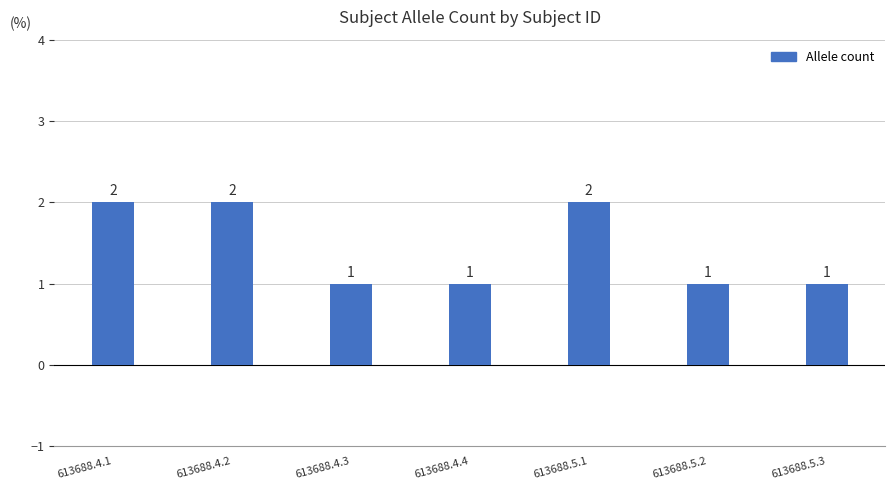

What is the maximum value shown in the chart?

2